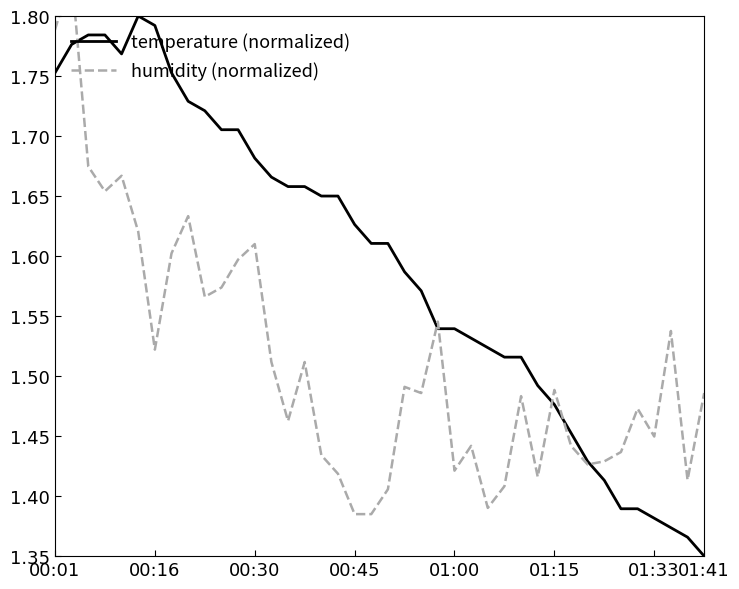

Is it true that humidity (normalized) equals 1.8 at 00:01?

True